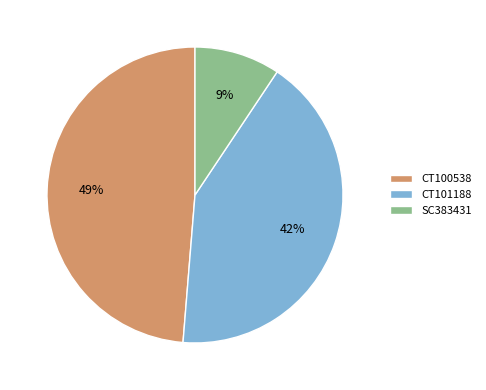

True or false: CT100538 accounts for 49% of the total.

True